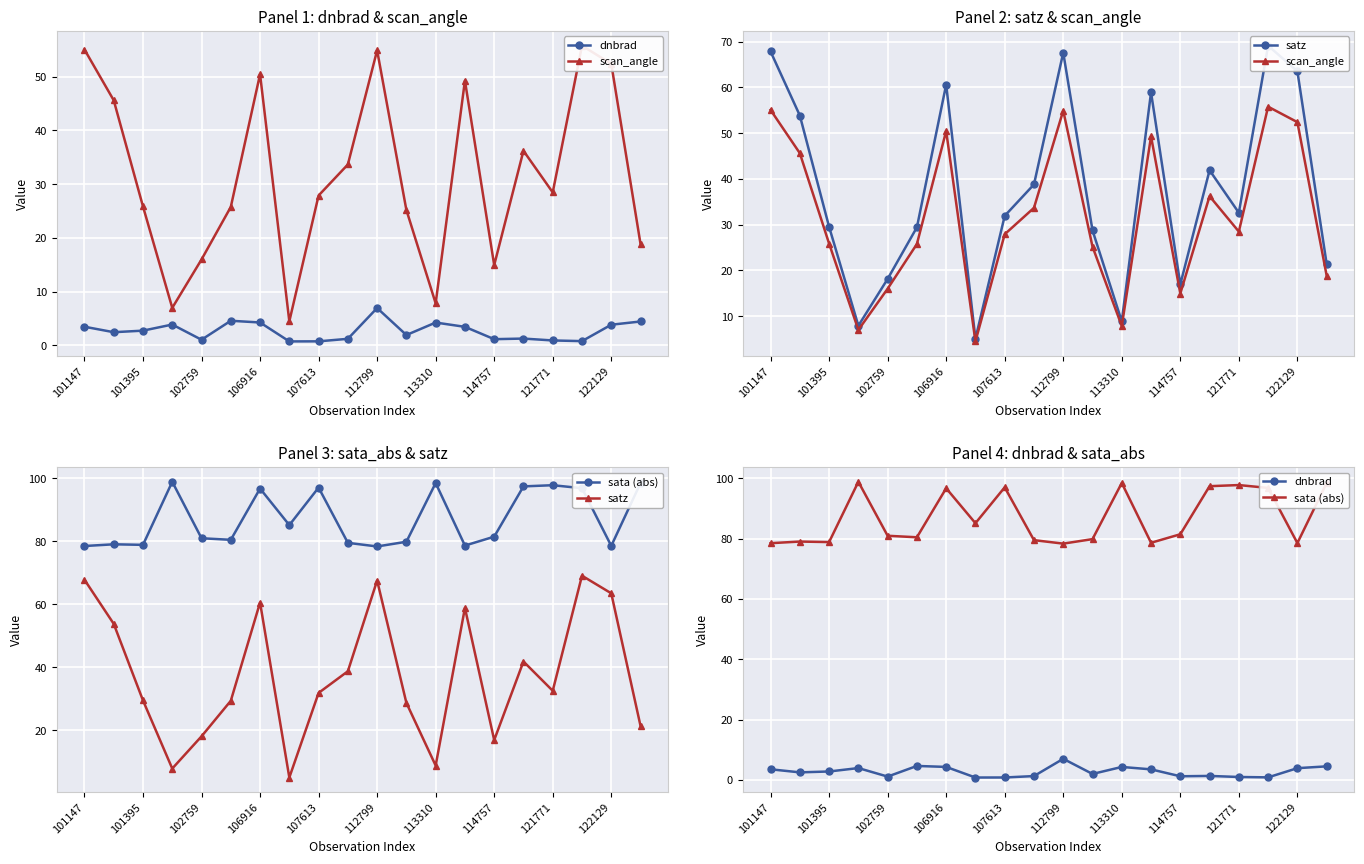

What are all the series names shown in the legend?

dnbrad, scan_angle, satz, sata (abs)